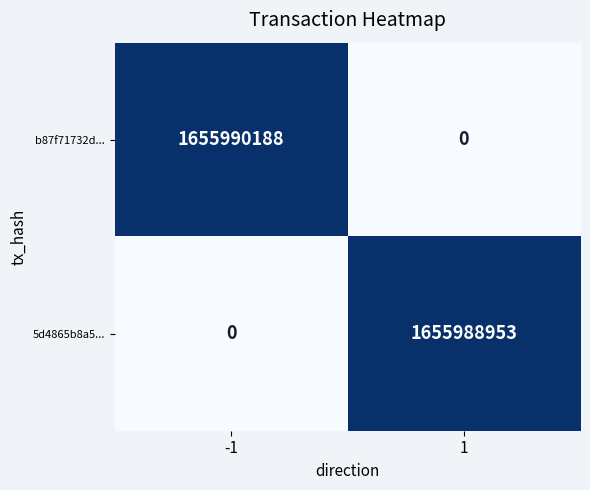

Reading left to right, what are all the values shown in this chart?

b87f71732d...: 1655990188	0
5d4865b8a5...: 0	1655988953